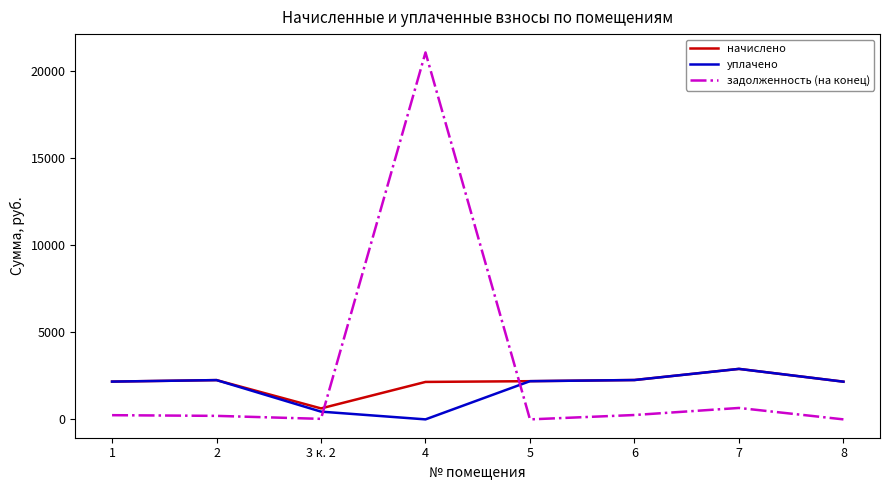

Which category has the highest value in the уплачено series?

7